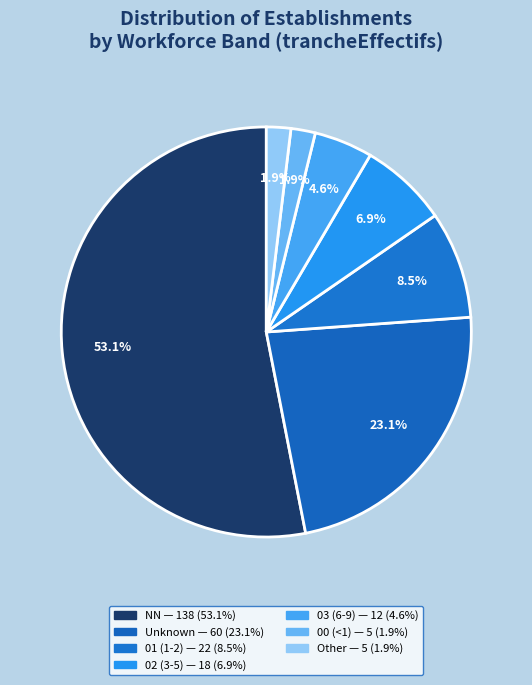

Which slice is the largest?

NN